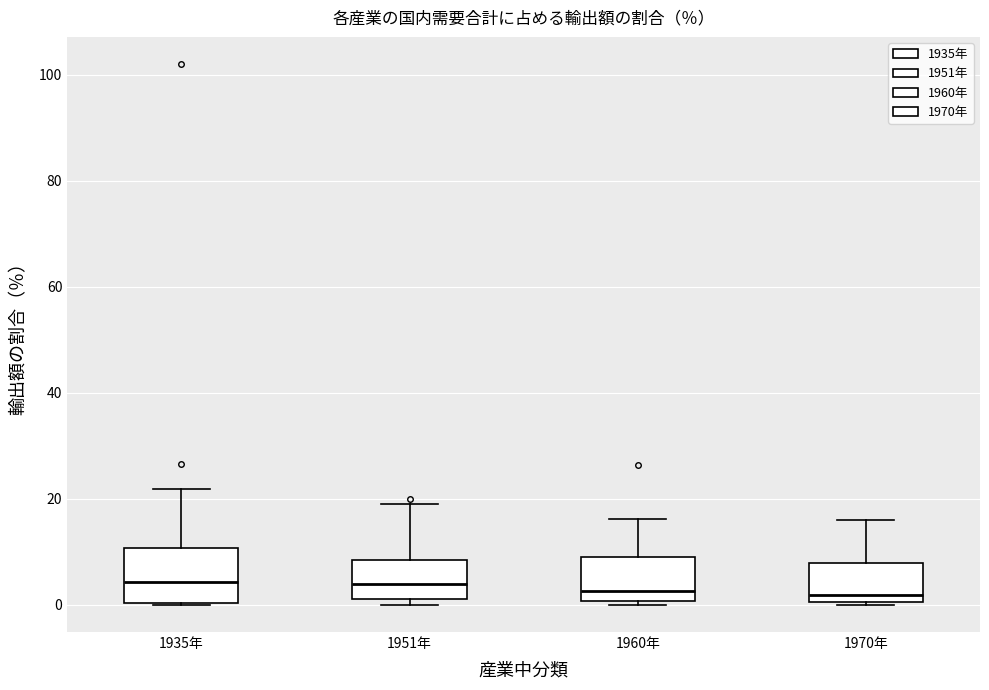

Reading left to right, read every box against the y-axis: the position of its median line, the range the box covers, and the ends of its whiskers. The values are not printed on the chart, so give them approximately, as read against the axis.

1935年: median 4, box 0 to 10, whiskers 0 to 22
1951年: median 4, box 2 to 8, whiskers 0 to 20
1960年: median 2, box 0 to 10, whiskers 0 (just below the box's lower edge) to 16
1970年: median 2, box 0 to 8, whiskers 0 (just below the box's lower edge) to 16